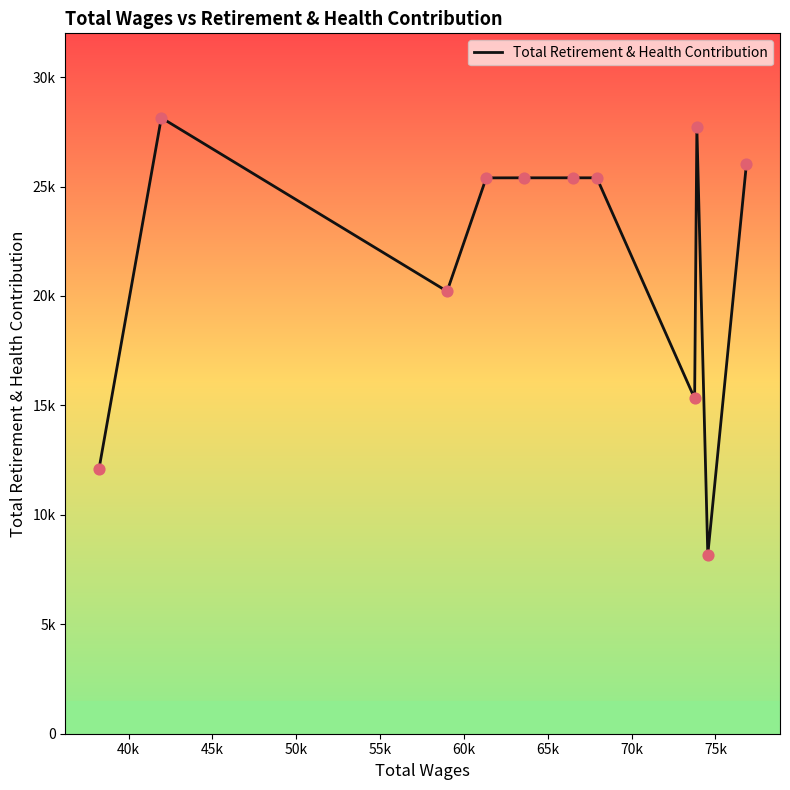

Is this an area chart (filled region under the line)?

No